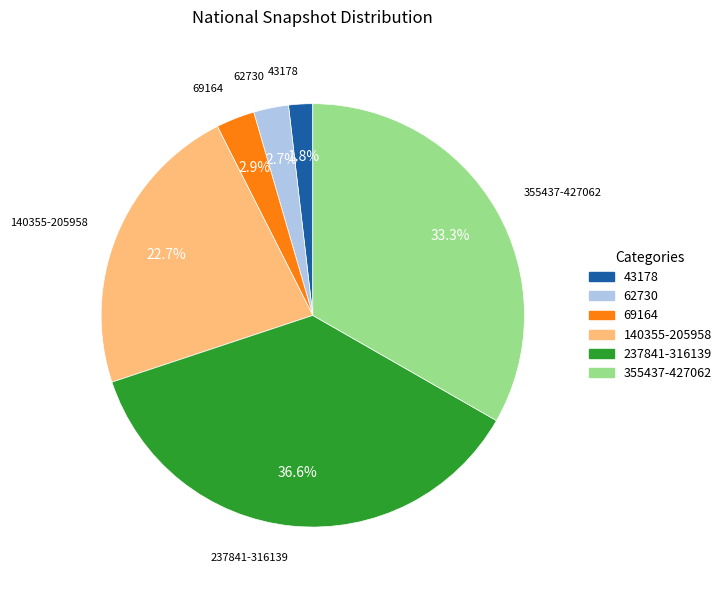

Is there any slice that represents more than half of the pie?

No